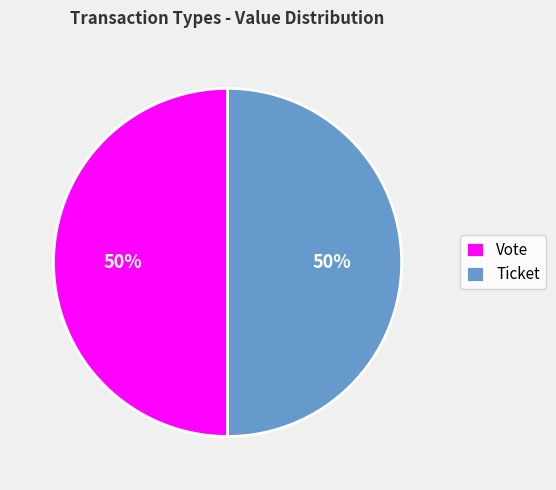

True or false: Vote accounts for 50% of the total.

True